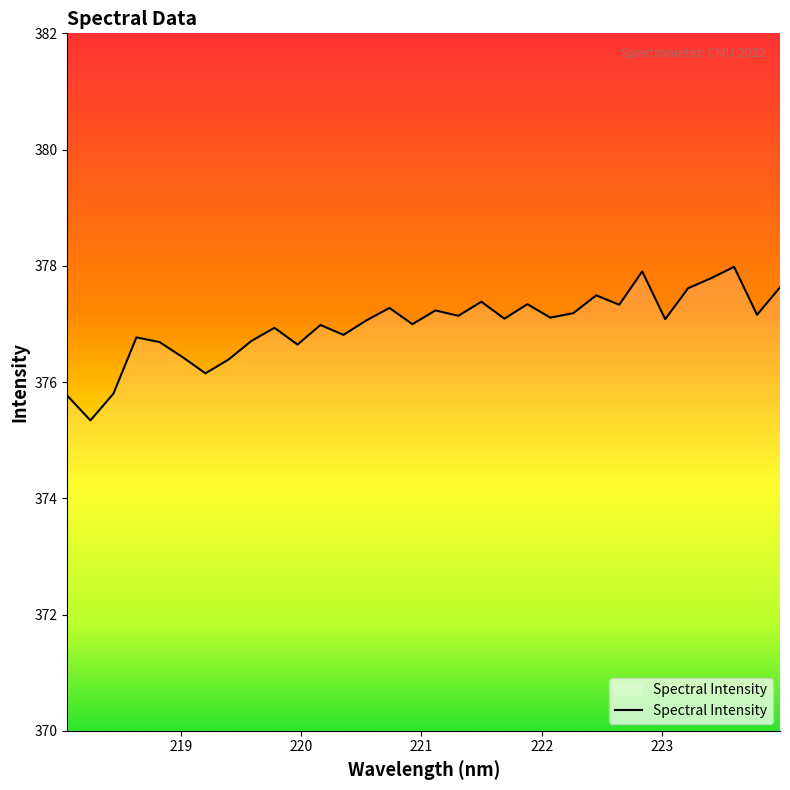

What is the greatest value displayed?

378.0